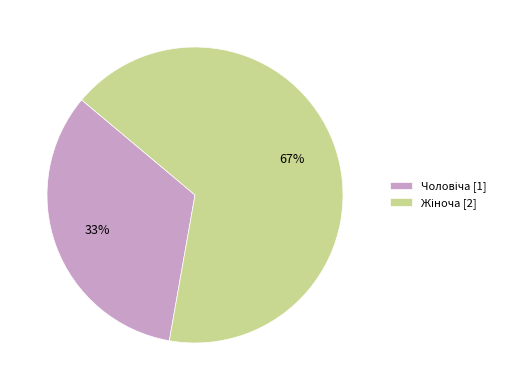

To the nearest percent, what is the average slice percentage?

50%